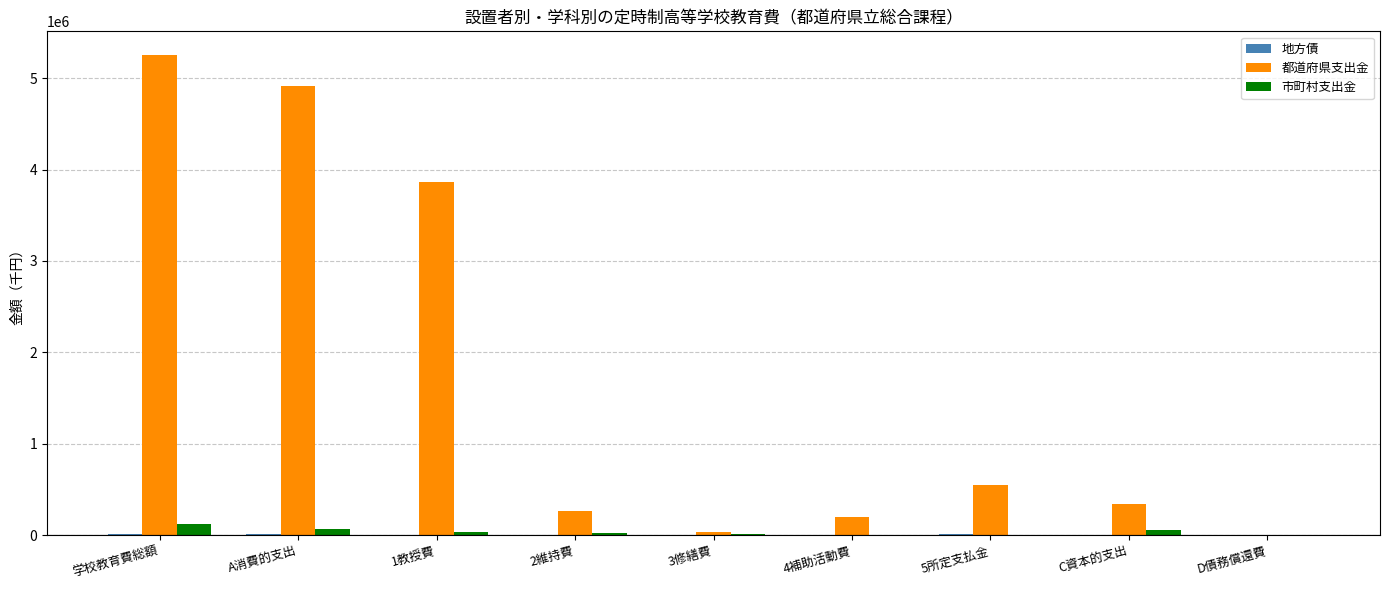

Count the number of categories in the chart.

9